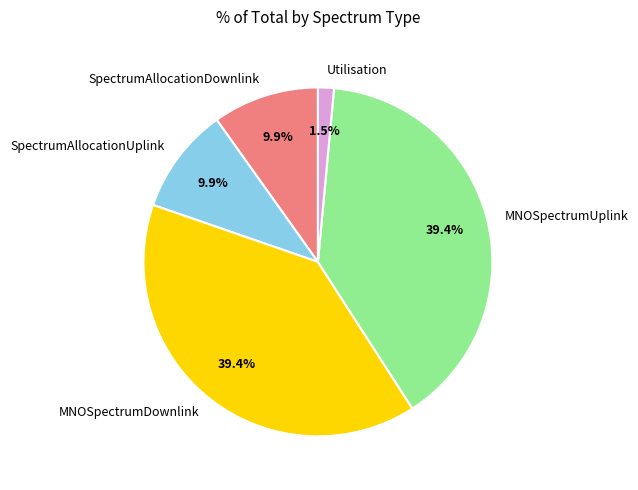

What portion of the pie excludes SpectrumAllocationUplink?

90.1%